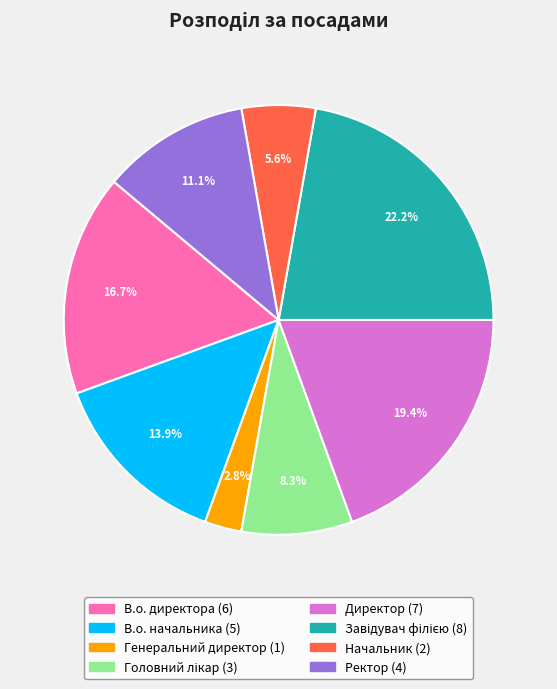

What portion of the pie excludes Начальник?

94.4%